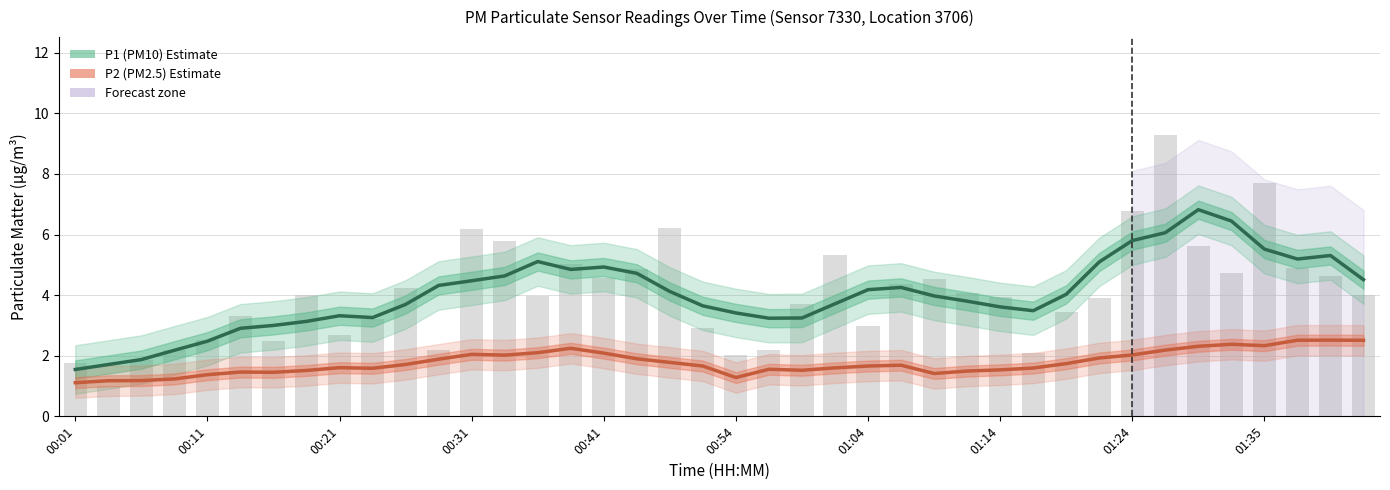

What is the difference between the second highest and minimum values in the P1 (PM10) series?

4.9